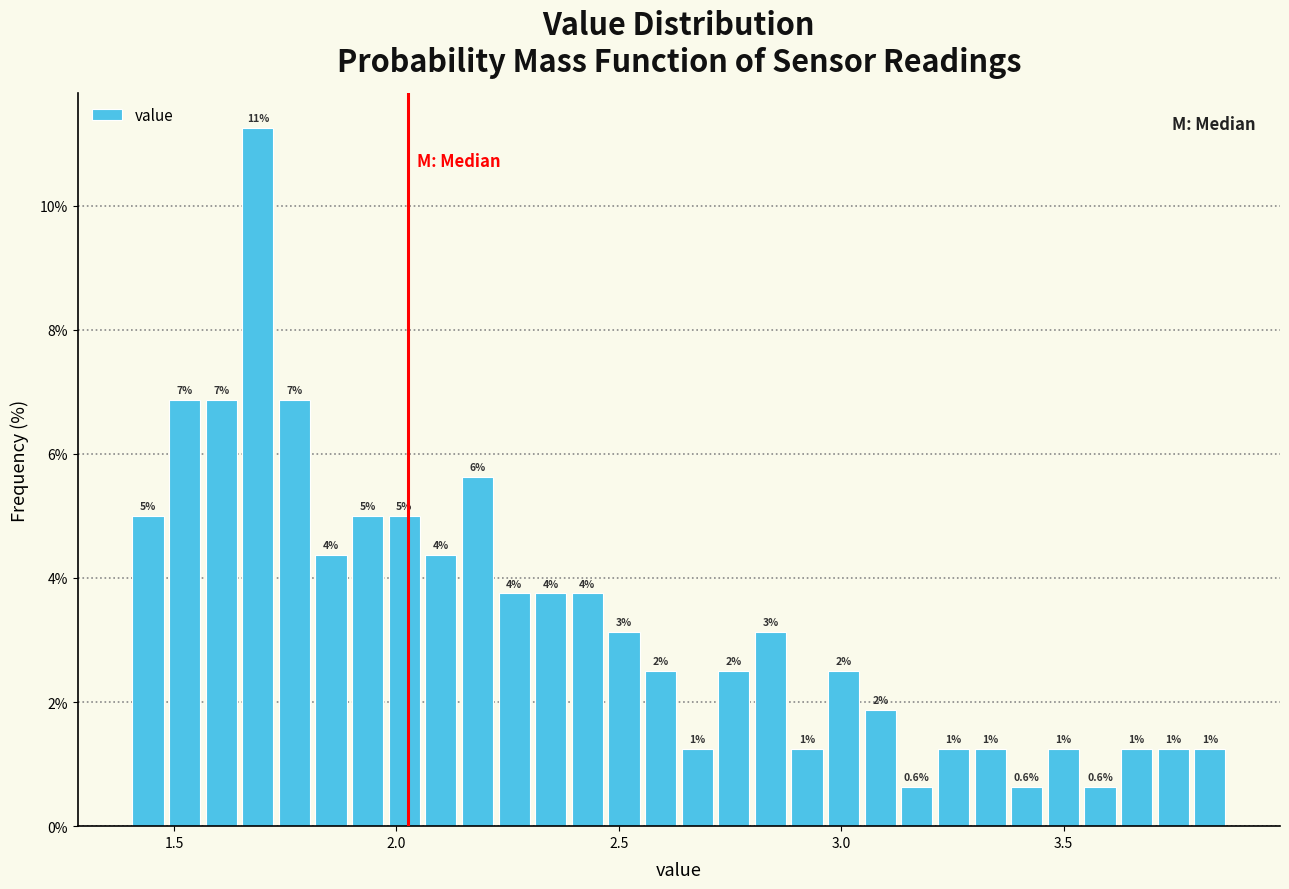

Around what value on the x-axis is the tallest bar? Give the approximate position of its centre, as read against the axis.

1.70